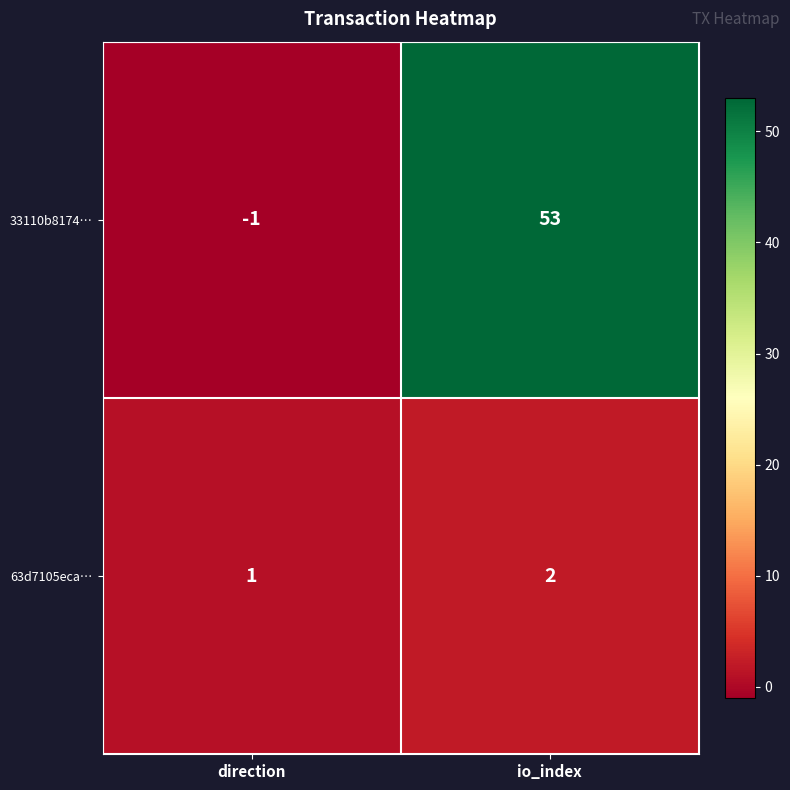

At io_index, list the series in order from smallest to largest.

63d7105eca…, 33110b8174…